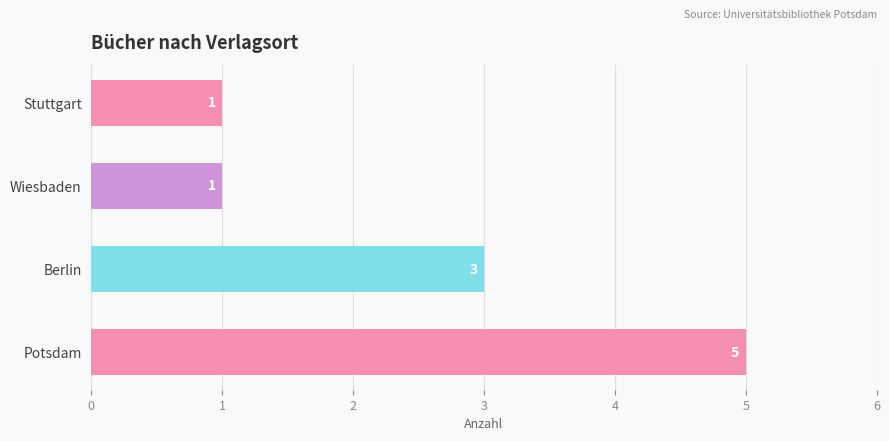

What is the change in value from Potsdam to Stuttgart?

-4